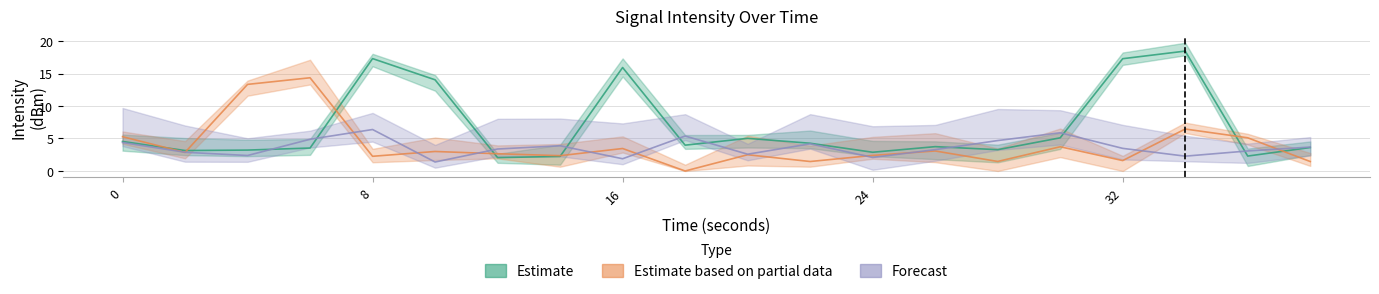

In Estimate, how many points are higher than both neighbors (excluding endpoints)?

5